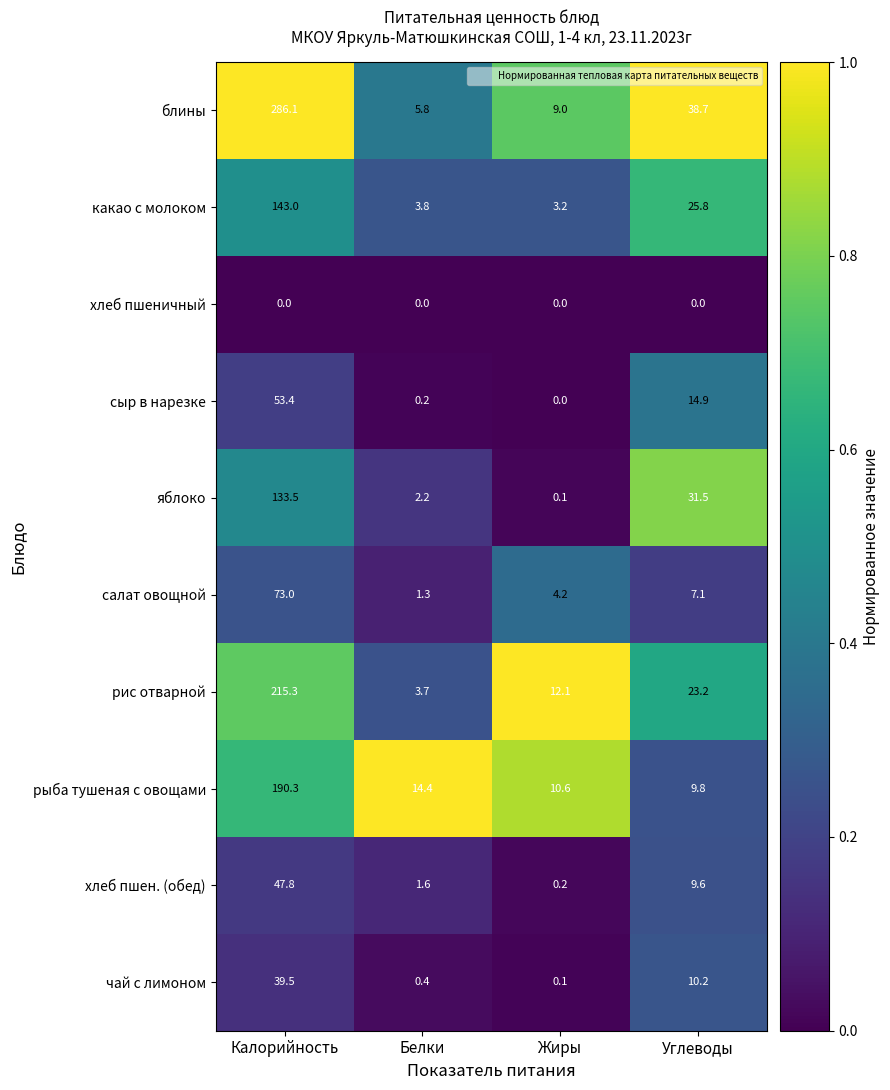

Where does the рыба тушеная с овощами series first go above 14?

Калорийность